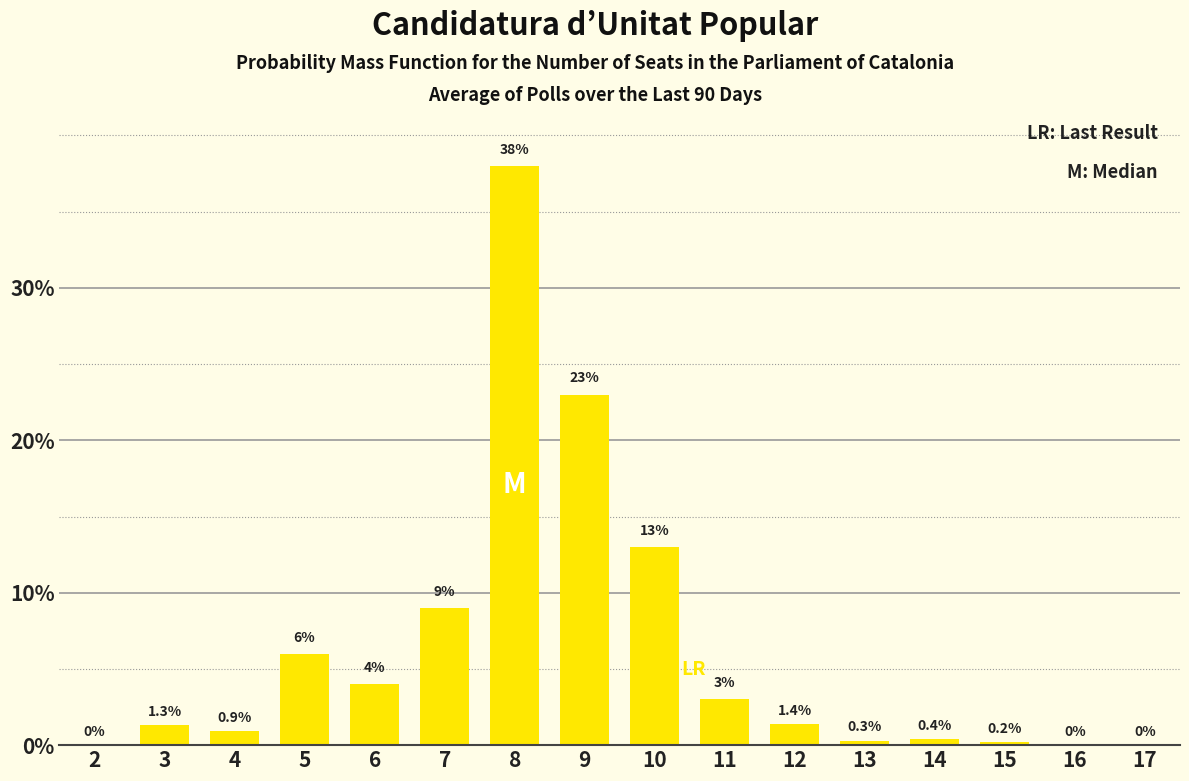

Reading left to right, what are all the values shown in this chart?

2=0.0	3=1.3	4=0.9	5=6.0	6=4.0	7=9.0	8=38.0	9=23.0	10=13.0	11=3.0	12=1.4	13=0.3	14=0.4	15=0.2	16=0.0	17=0.0